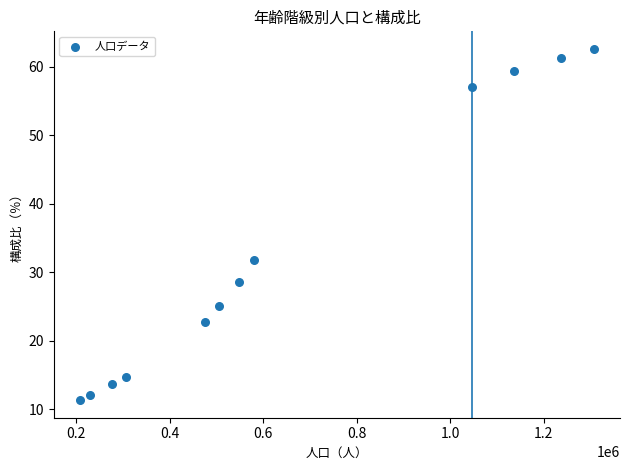

What is the range of Y values (max minus min)?

51.3